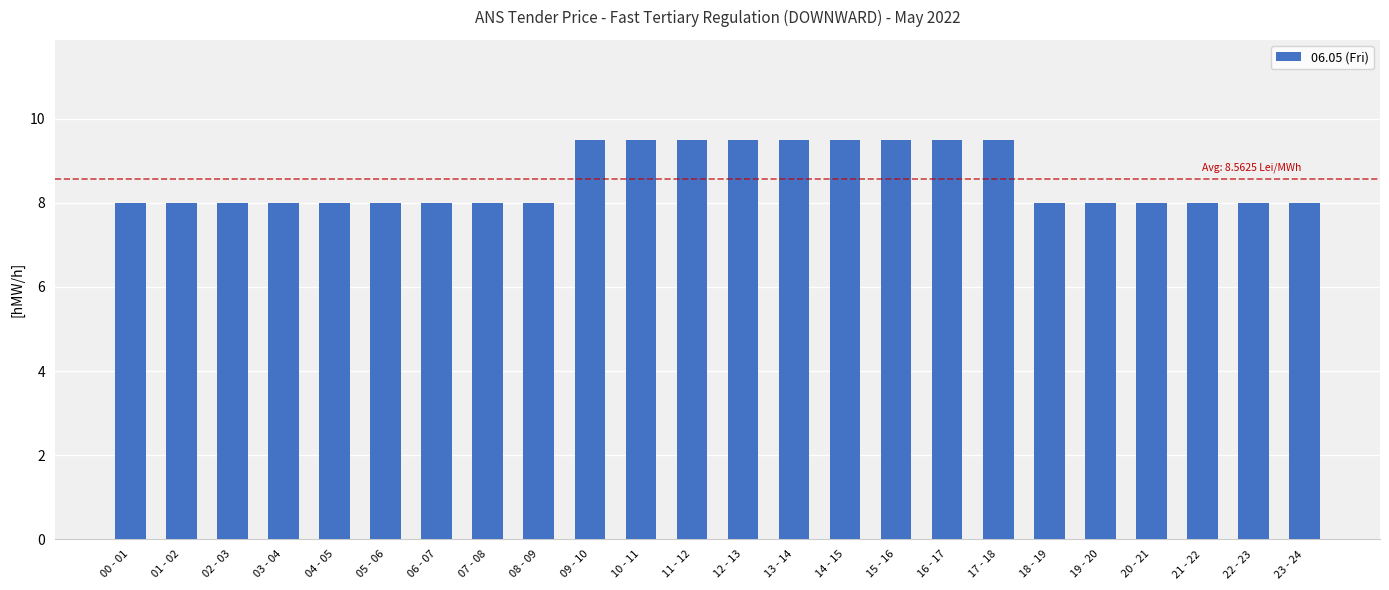

How many bars are there in total?

24